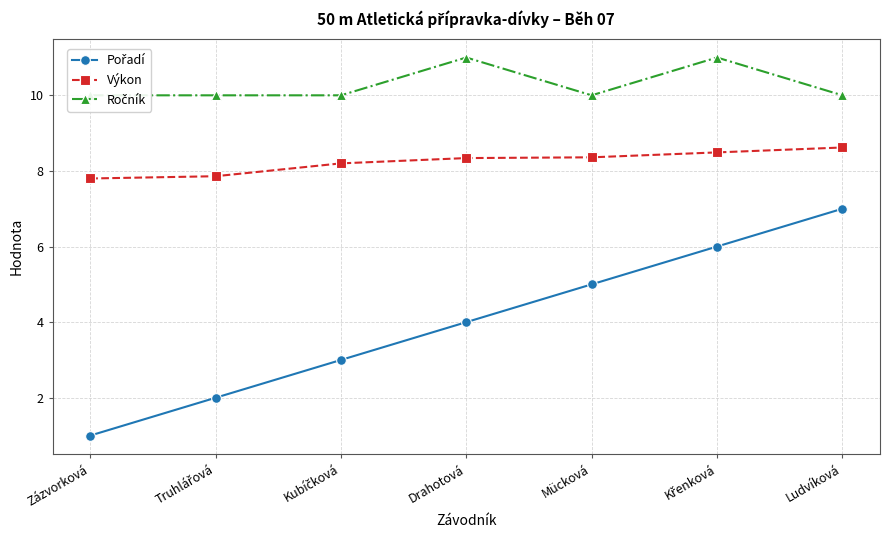

Reading left to right, list all the values displayed in this chart.

Pořadí: 1.0	2.0	3.0	4.0	5.0	6.0	7.0
Výkon: 7.8	7.9	8.2	8.3	8.4	8.5	8.6
Ročník: 10.0	10.0	10.0	11.0	10.0	11.0	10.0